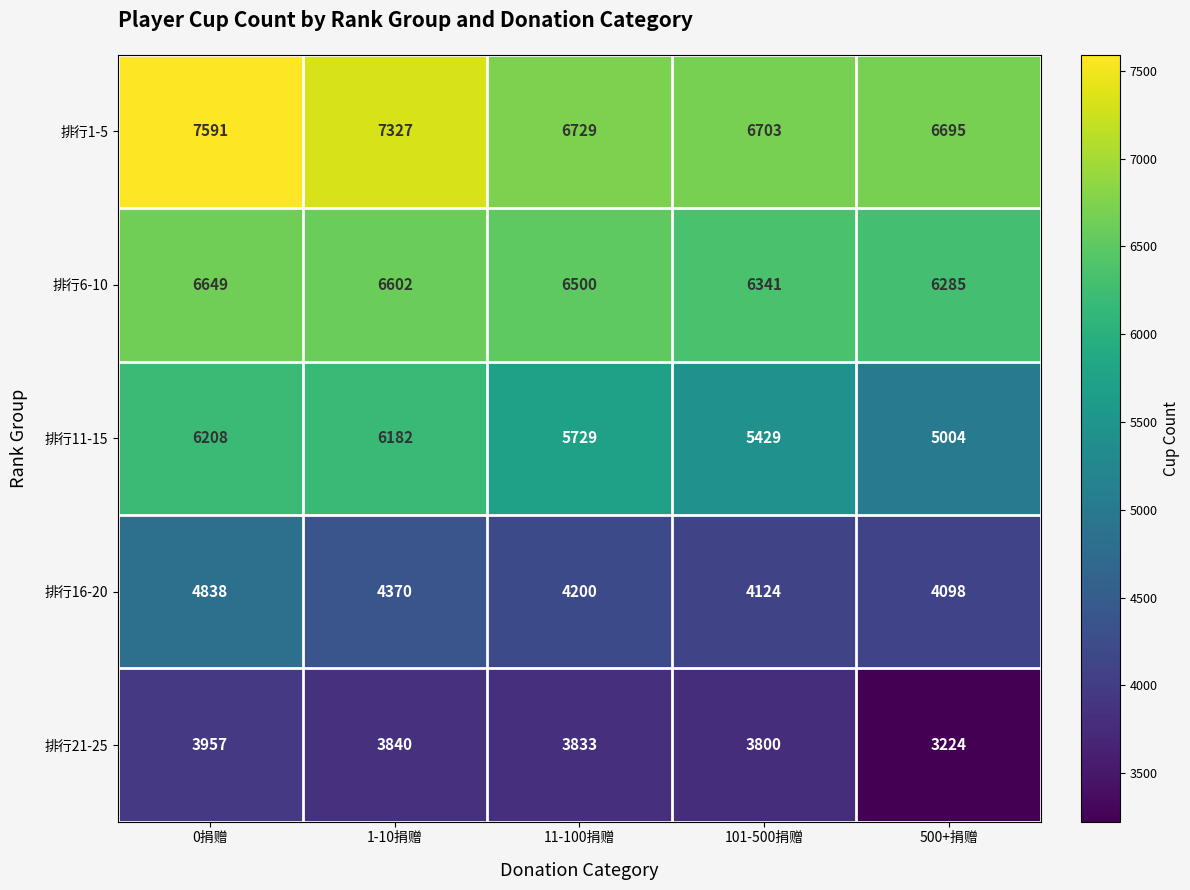

Is it true that 排行11-15 equals 5729 at 11-100捐赠?

True